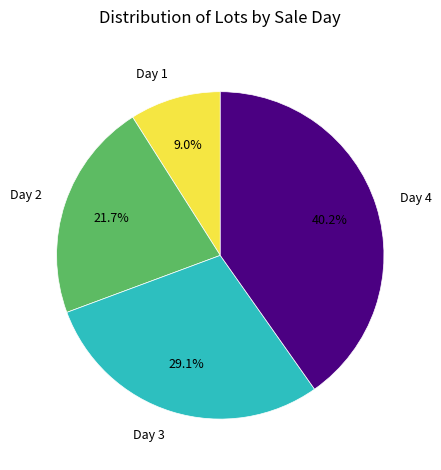

Is the sum of Day 2 and Day 1 greater than half?

No